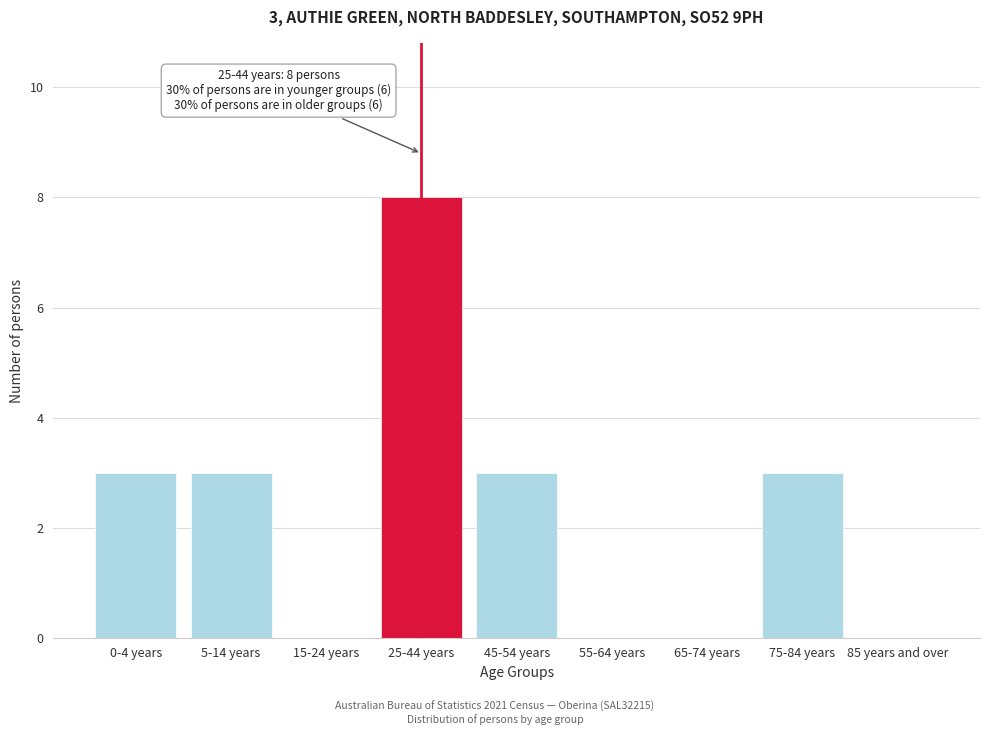

Reading left to right, transcribe all the data shown in this chart.

0-4 years=3	5-14 years=3	15-24 years=0	25-44 years=8	45-54 years=3	55-64 years=0	65-74 years=0	75-84 years=3	85 years and over=0